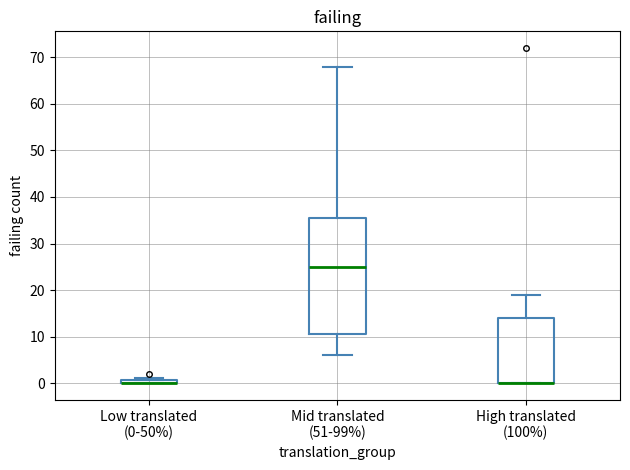

Where is the lower edge of the box for Low translated (0-50%) on the y-axis? The values are not printed on the chart, so give them approximately, as read against the axis.

0